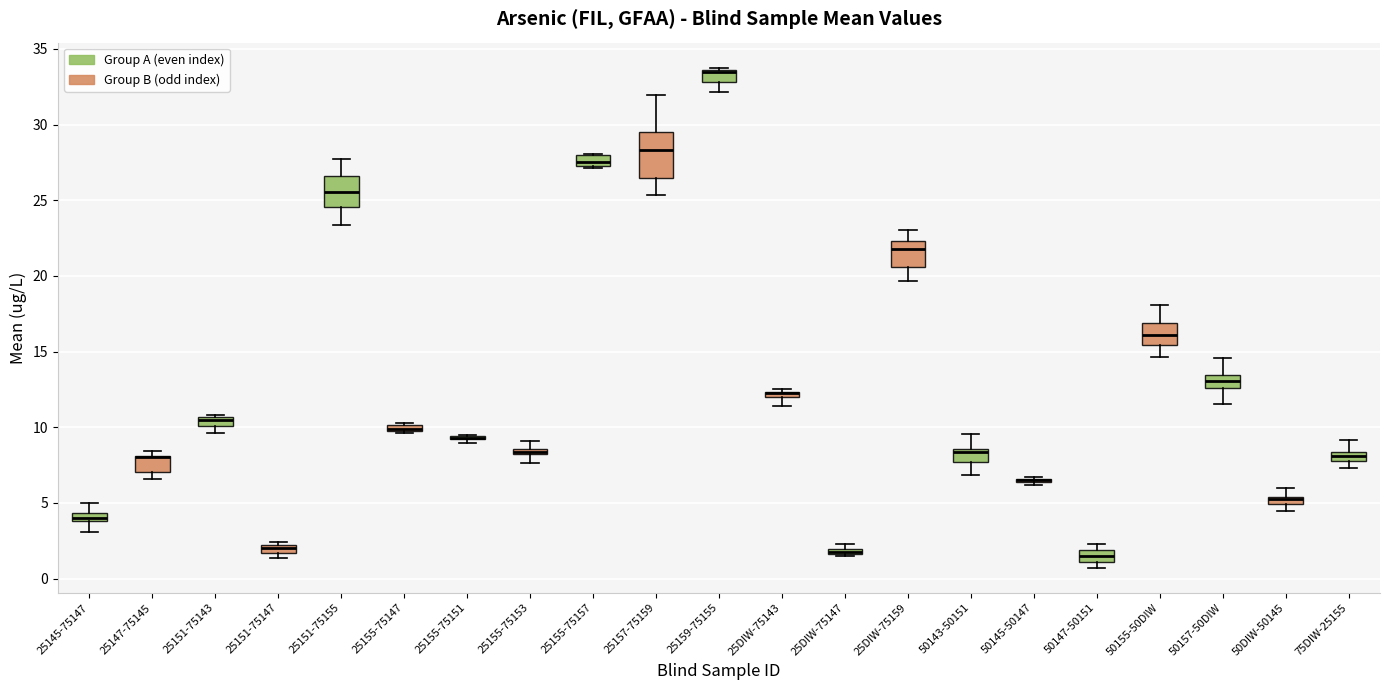

Comparing the boxes themselves (not the whiskers), which one is the tallest?

25157-75159